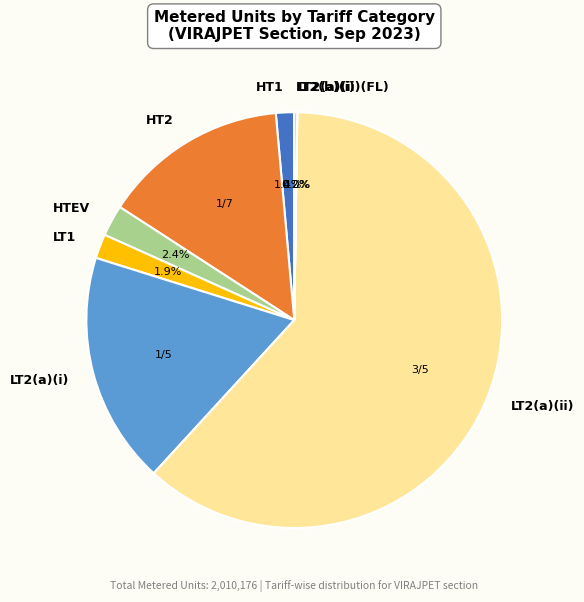

Does LT2(a)(ii) account for over 50% of the chart?

Yes